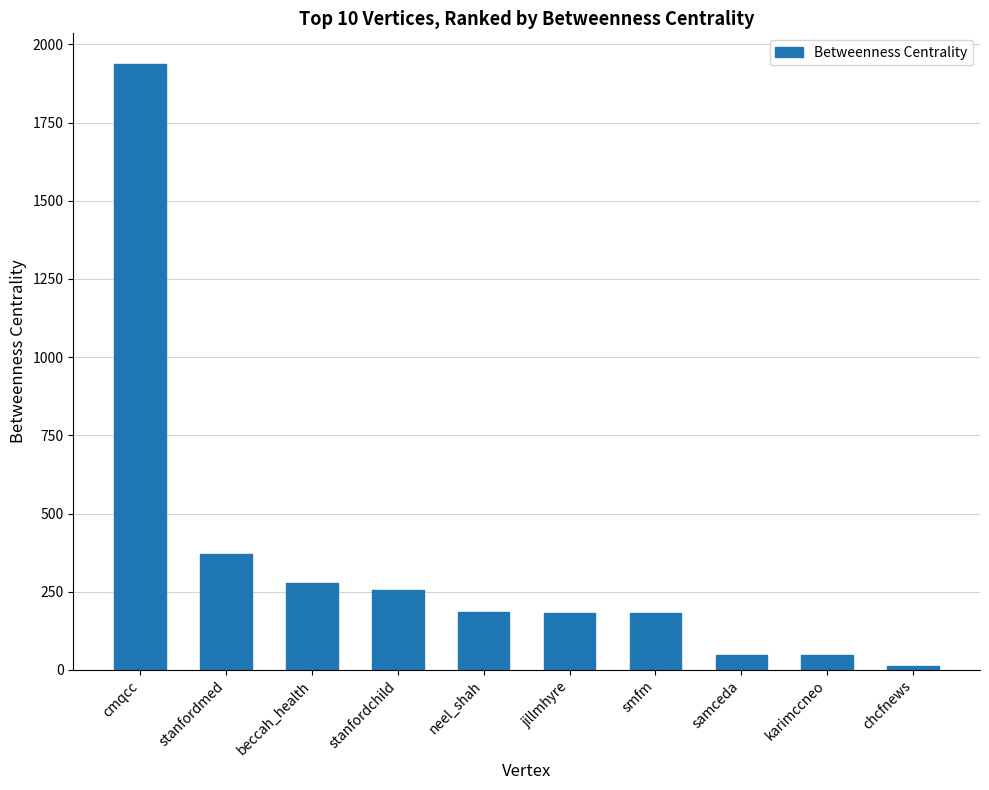

What is the greatest value displayed?

1938.7